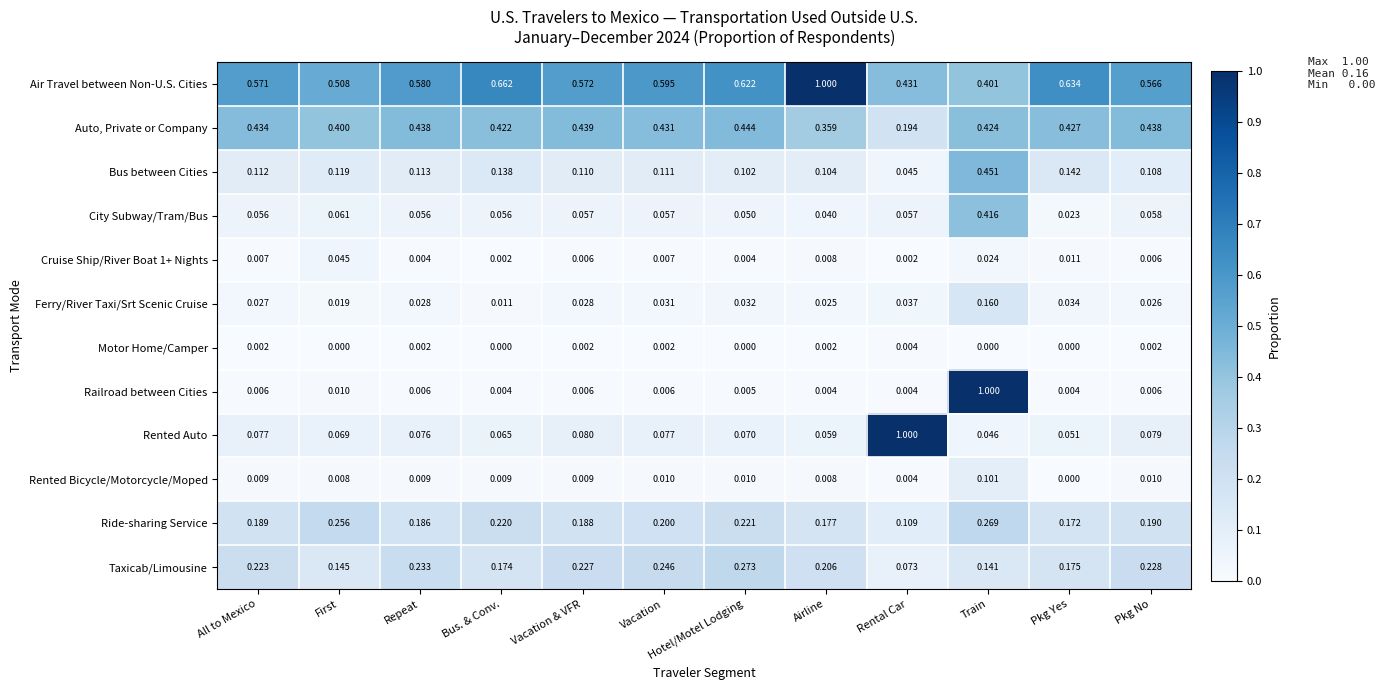

How many series are shown in this chart?

12